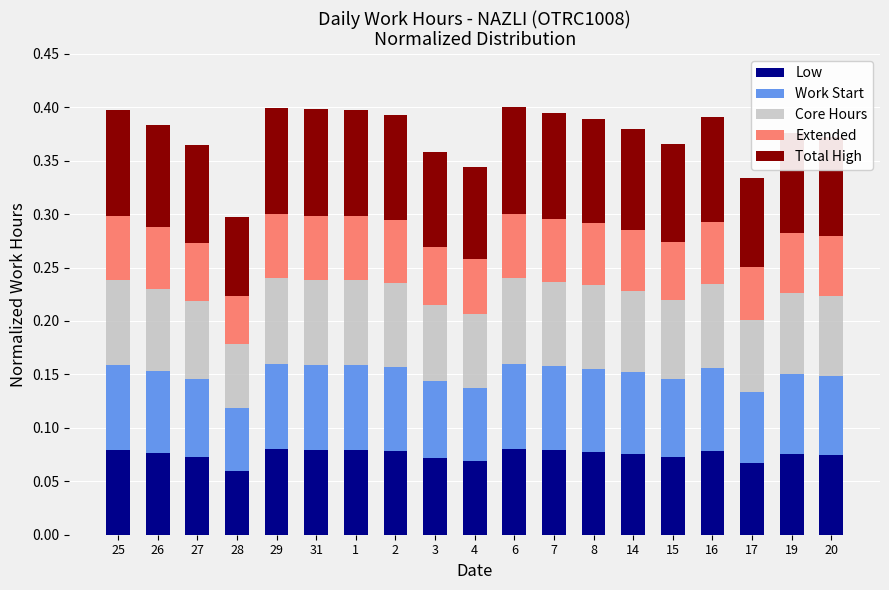

What is the total value across all series at 7?

0.4